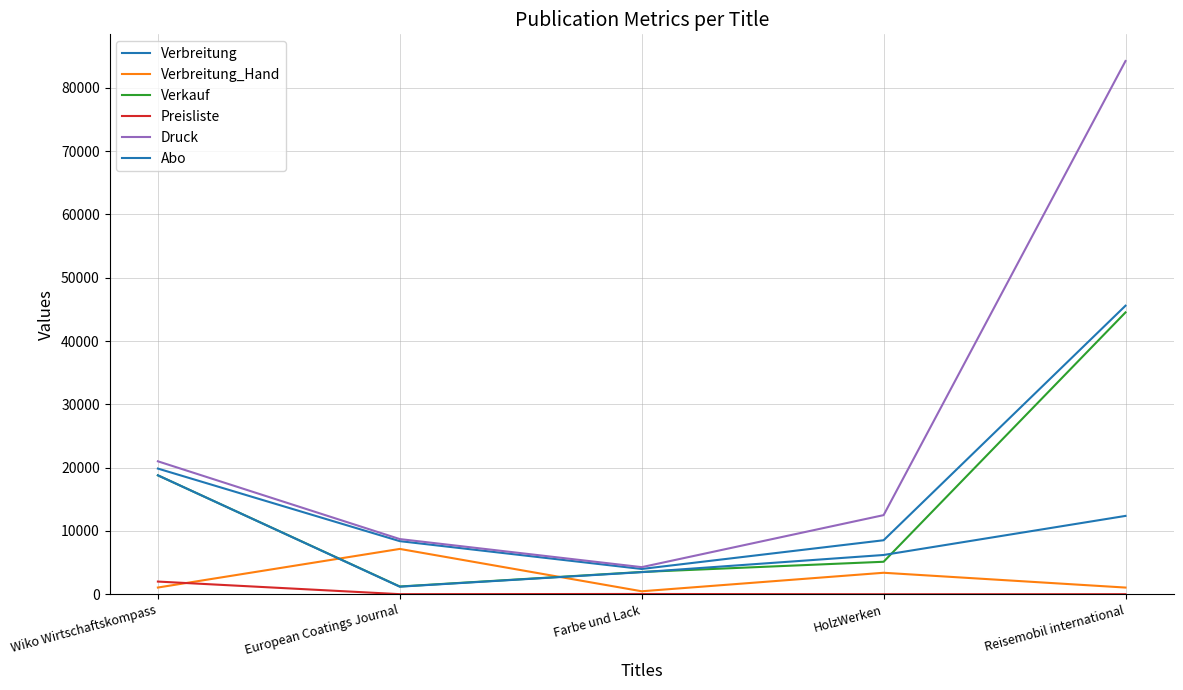

Reading left to right, what are all the values shown in this chart?

Verbreitung: Wiko Wirtschaftskompass=19852	European Coatings Journal=8390	Farbe und Lack=3997	HolzWerken=8532	Reisemobil international=45578
Verbreitung_Hand: Wiko Wirtschaftskompass=1065	European Coatings Journal=7163	Farbe und Lack=474	HolzWerken=3397	Reisemobil international=1060
Verkauf: Wiko Wirtschaftskompass=18787	European Coatings Journal=1227	Farbe und Lack=3523	HolzWerken=5135	Reisemobil international=44518
Preisliste: Wiko Wirtschaftskompass=2007	European Coatings Journal=17	Farbe und Lack=47	HolzWerken=1	Reisemobil international=13
Druck: Wiko Wirtschaftskompass=21000	European Coatings Journal=8717	Farbe und Lack=4283	HolzWerken=12500	Reisemobil international=84225
Abo: Wiko Wirtschaftskompass=18787	European Coatings Journal=1198	Farbe und Lack=3491	HolzWerken=6205	Reisemobil international=12378